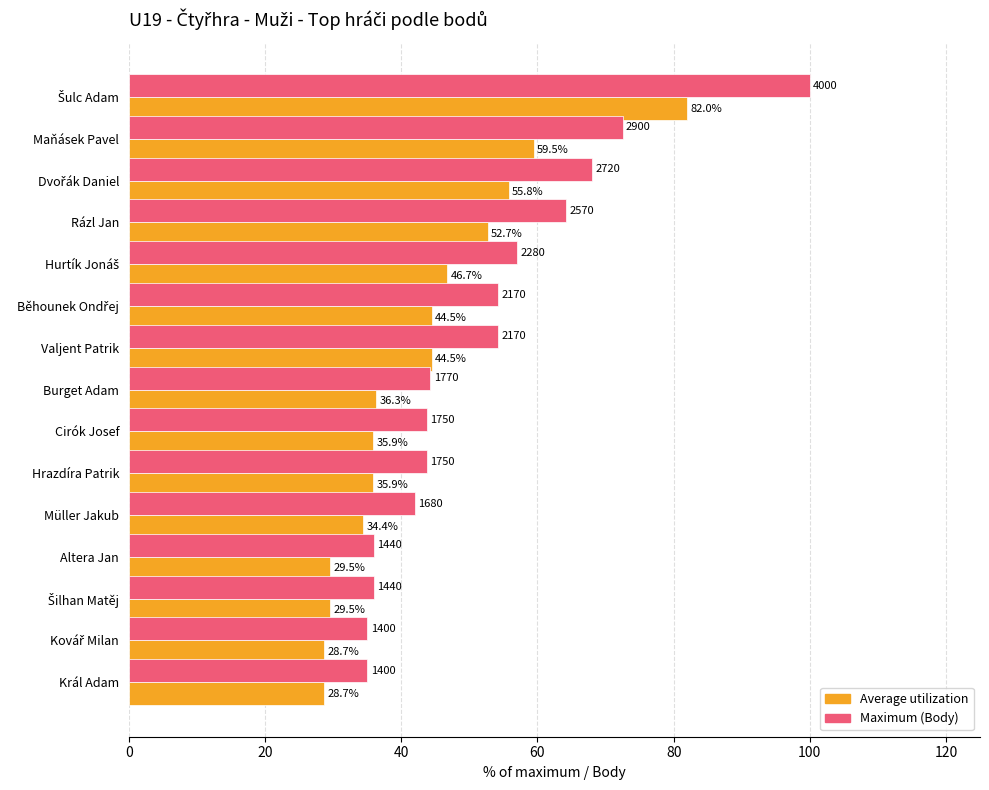

What is the smallest value displayed?

28.7